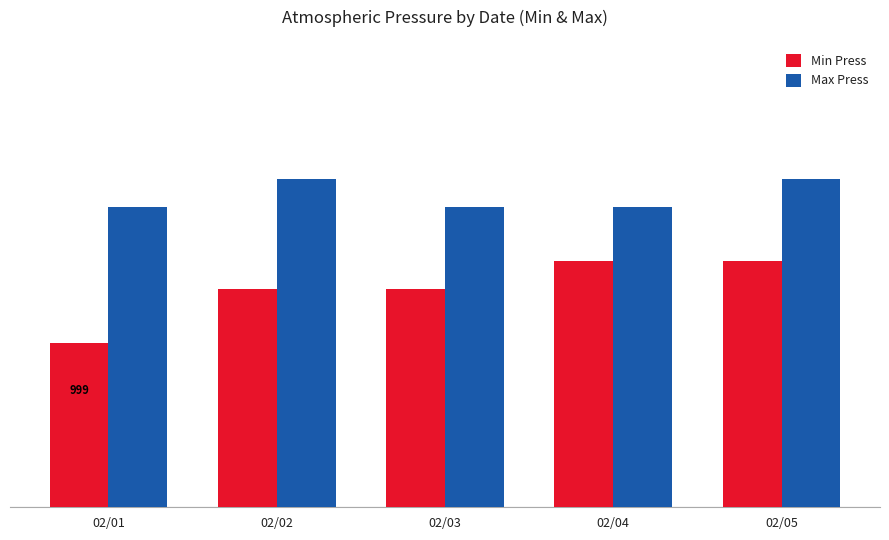

Which category has the highest value in the Max Press series?

02/02